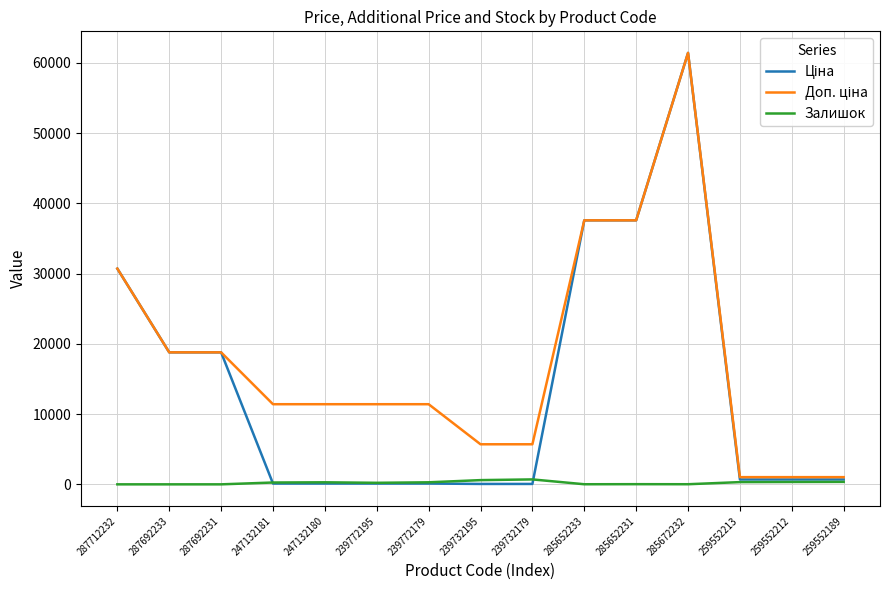

Which label corresponds to the largest value in the chart?

285672232